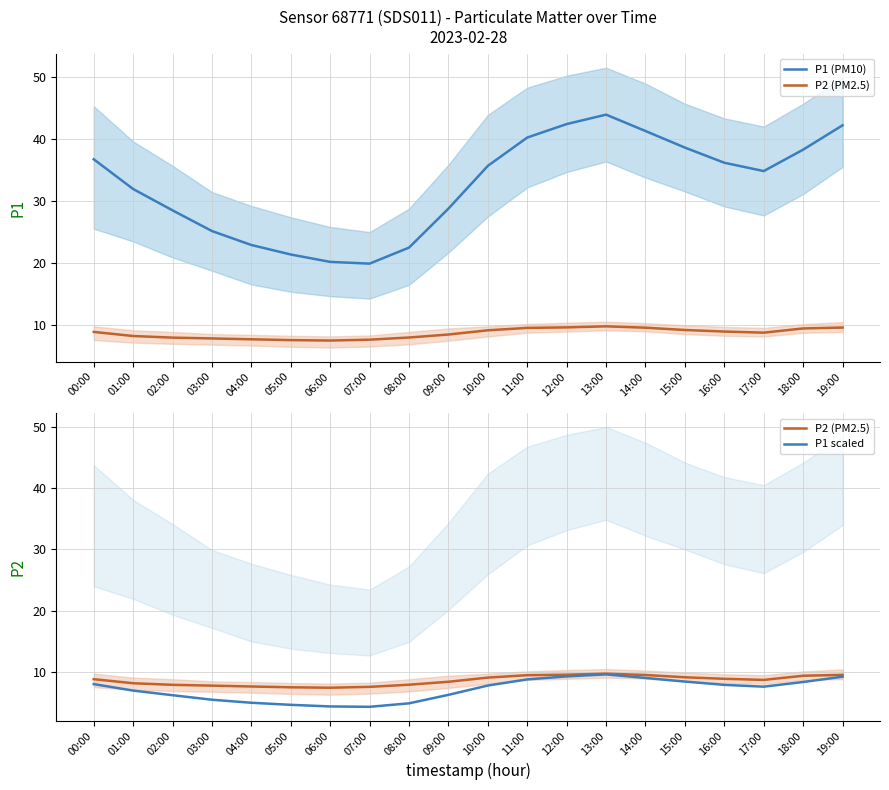

Is the value of P1 scaled at 13:00 greater than the value of P2 (PM2.5) at 19:00?

Yes